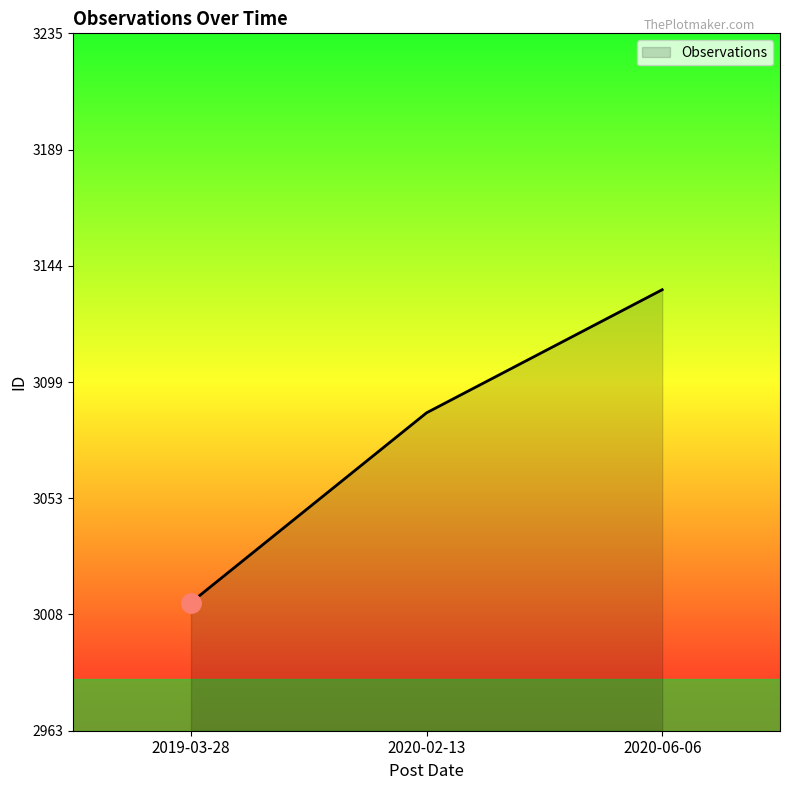

Reading left to right, extract all data points from this chart.

2019-03-28=3013	2020-02-13=3087	2020-06-06=3135